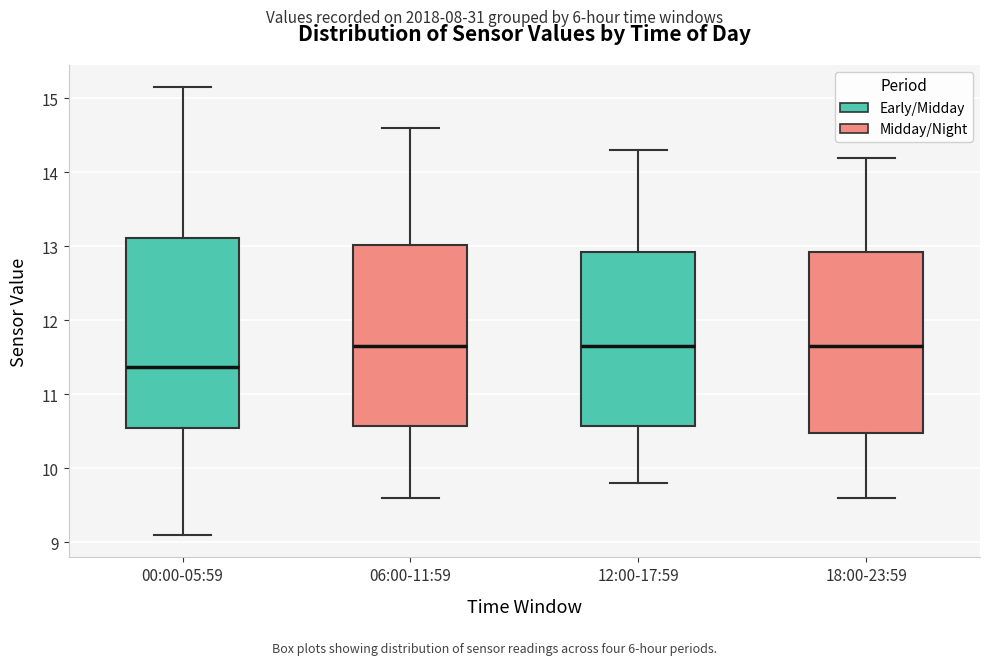

Where does the upper whisker of the box for 12:00-17:59 end on the y-axis? The values are not printed on the chart, so give them approximately, as read against the axis.

14.3